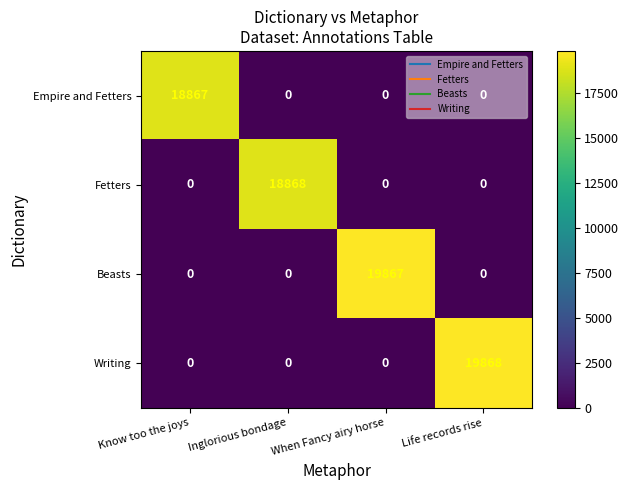

What is the difference between the highest and lowest values at Inglorious bondage?

18868